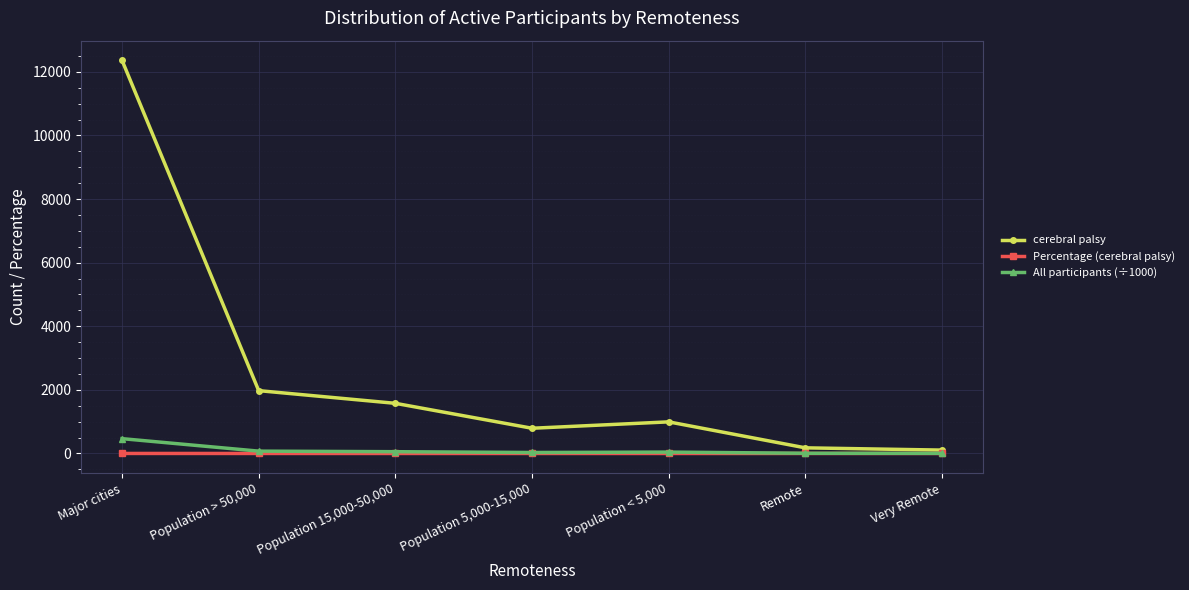

At which category is the sum across all series the highest?

Major cities